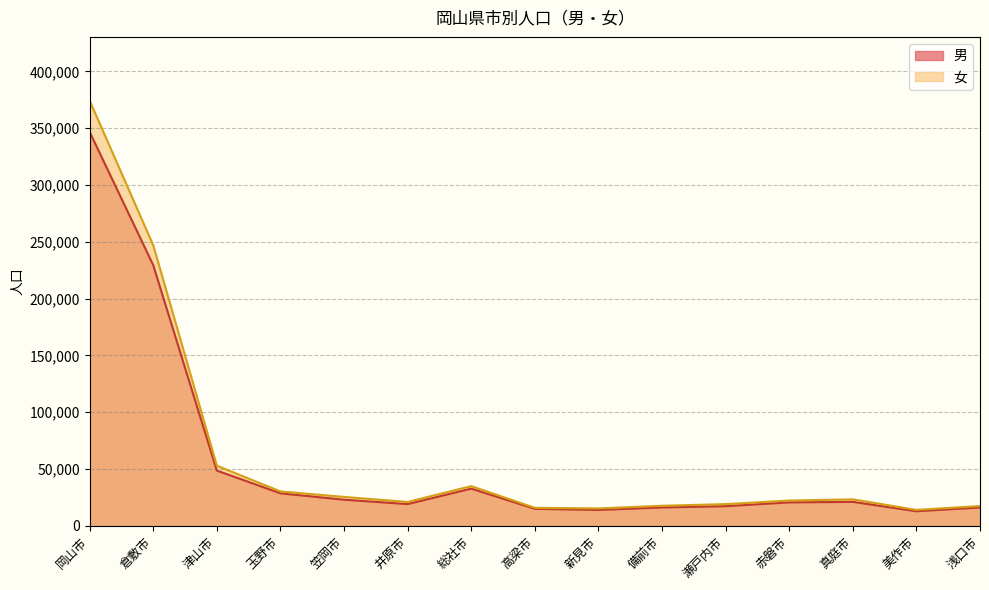

At which category is the sum across all series the highest?

岡山市